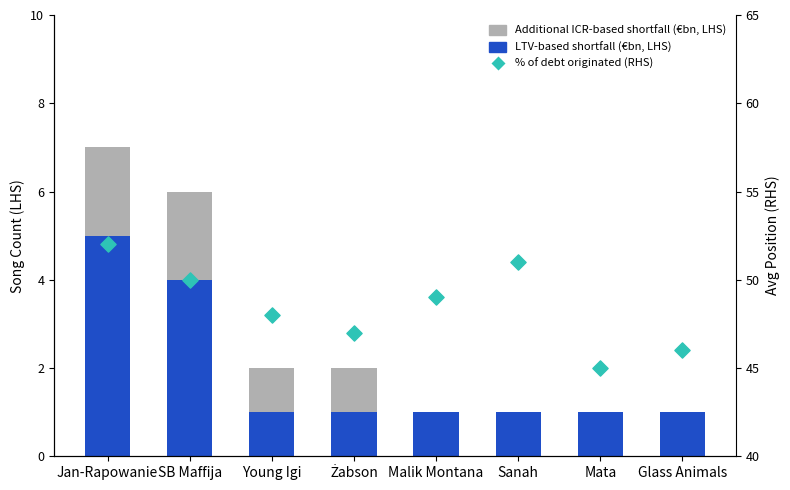

Is the value of Additional ICR-based shortfall (€bn, LHS) at Sanah greater than the value of % of debt originated (RHS) at Żabson?

No